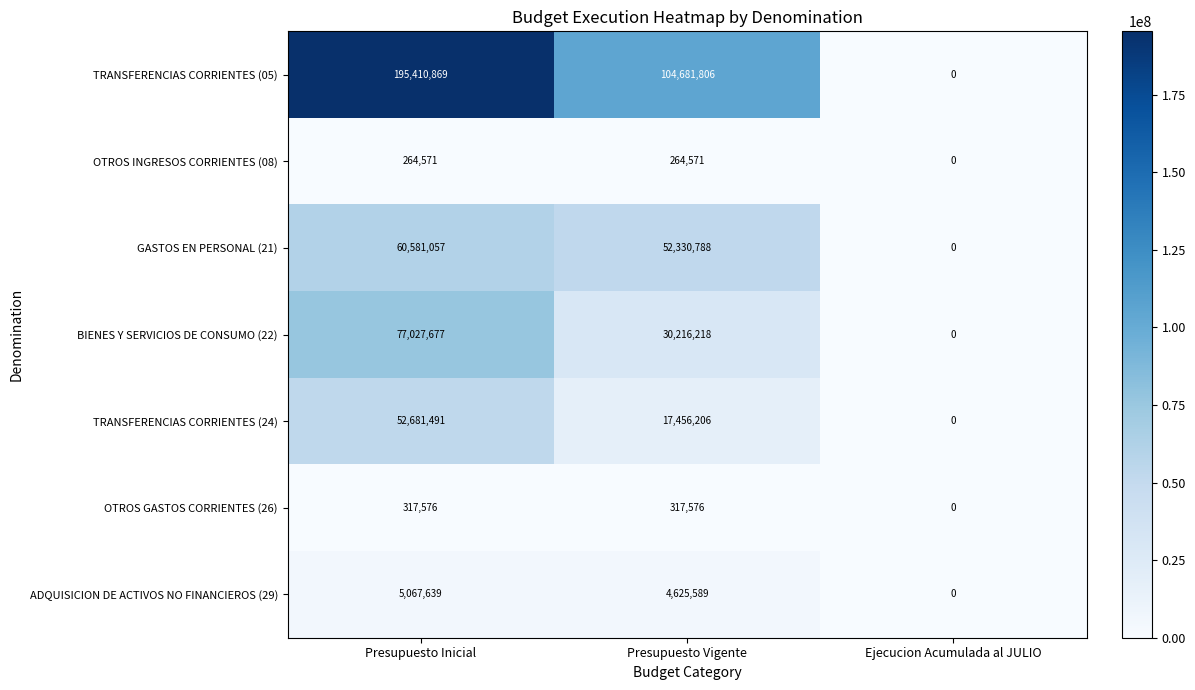

What is the total value across all series at Presupuesto Vigente?

209892754